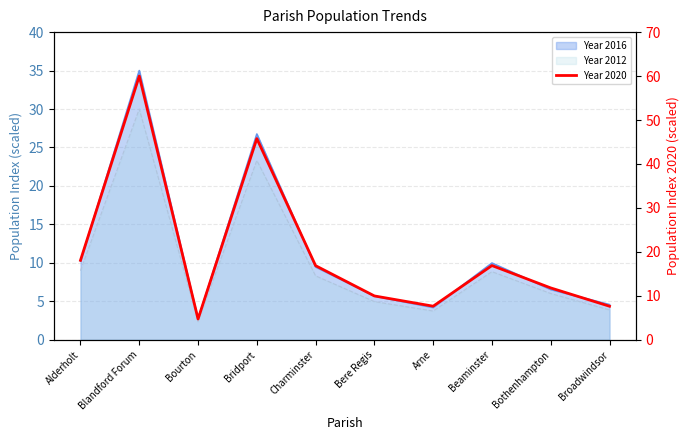

What is the ratio of the value at Bere Regis to the value at Alderholt?

0.6